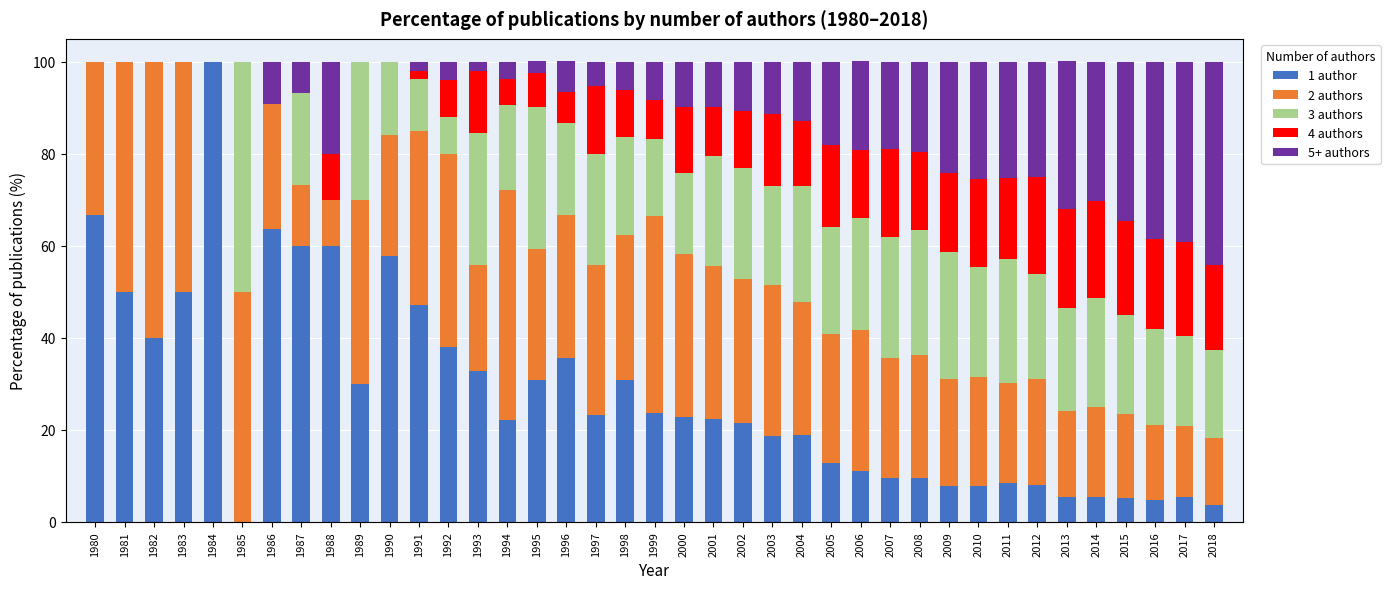

True or false: 1 author has a value of 7.8 at 2010.

True